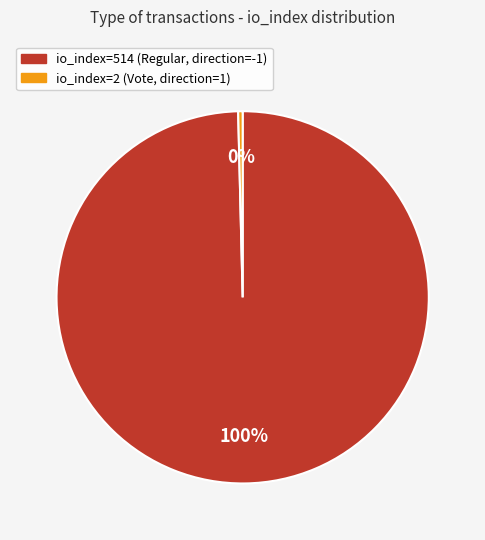

Which has a higher value, io_index=514 (Regular, direction=-1) or io_index=2 (Vote, direction=1)?

io_index=514 (Regular, direction=-1)